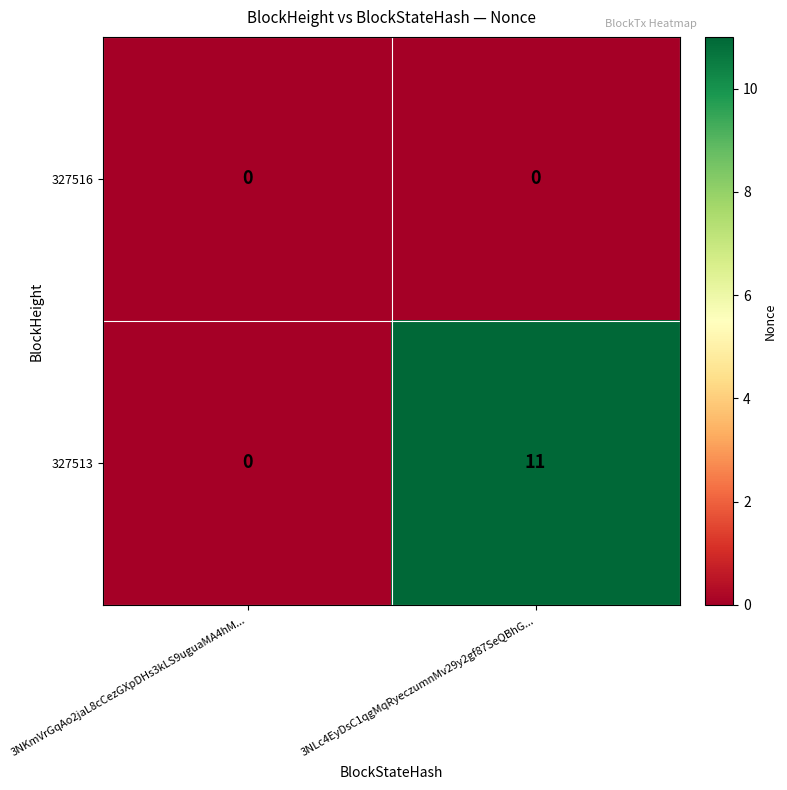

Which series has the largest total across all categories?

327513